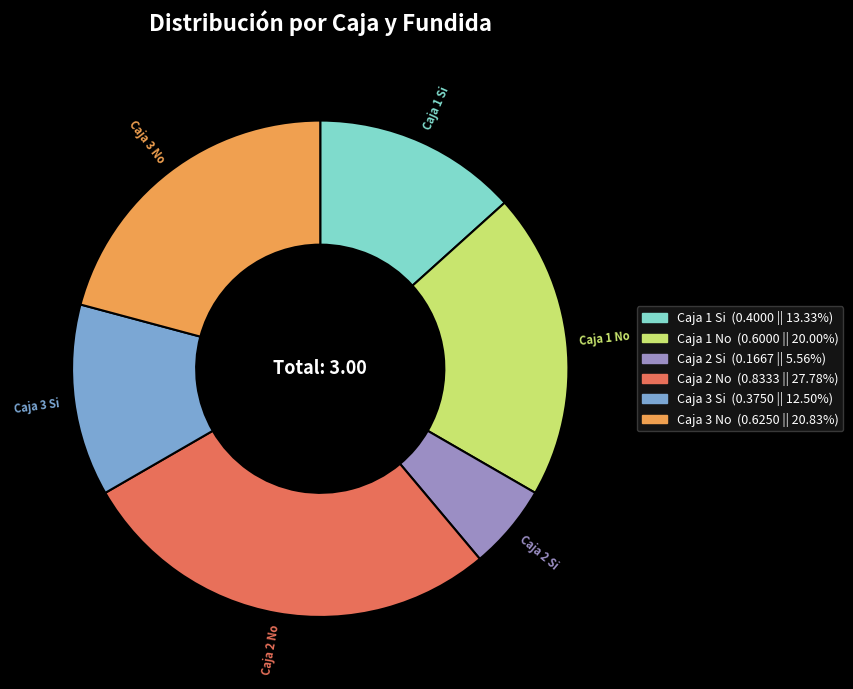

True or false: Caja 2 Si accounts for 1% of the total.

False